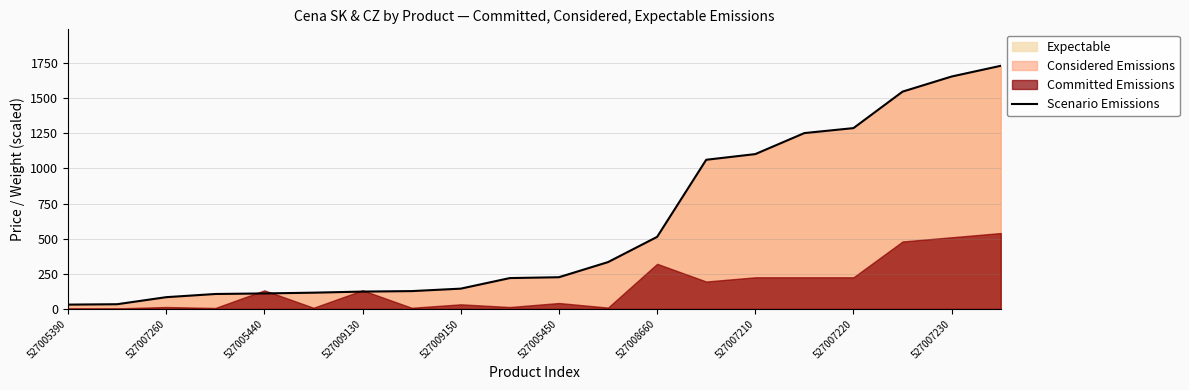

What is the average value?

589.9